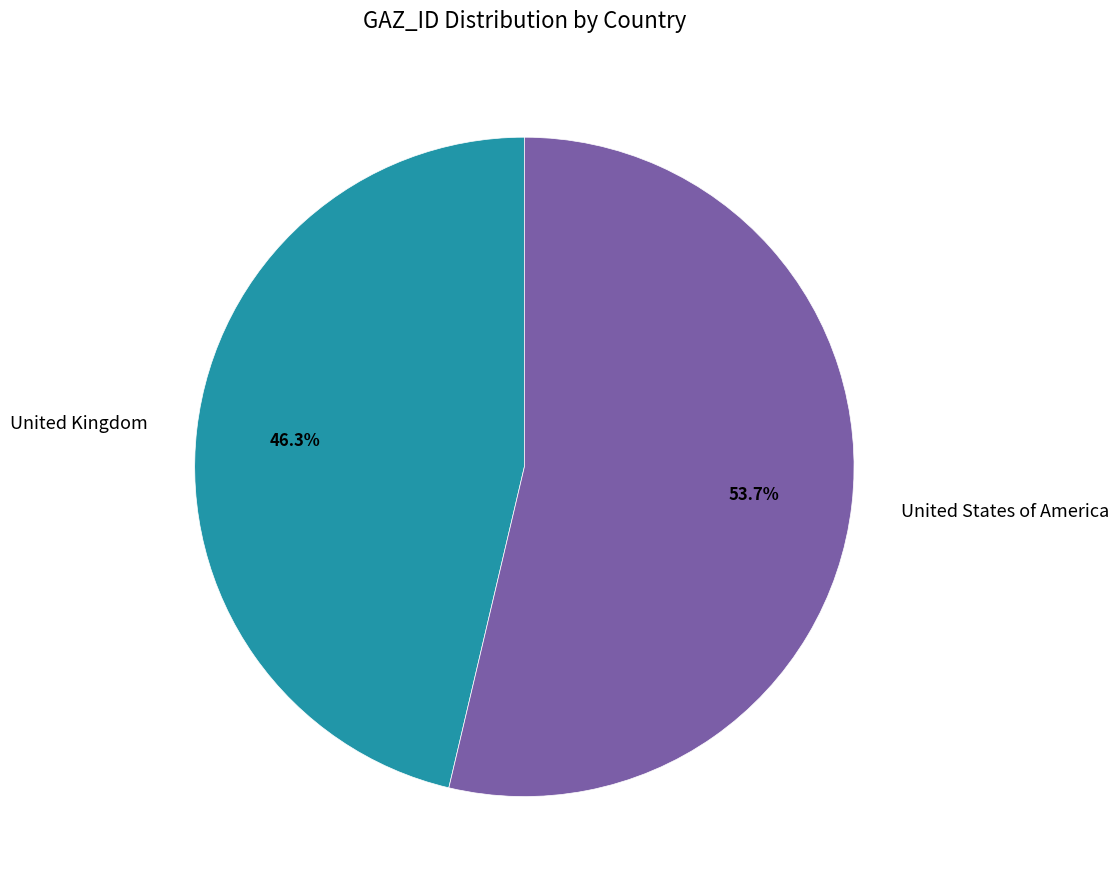

How many segments does this pie chart have?

2